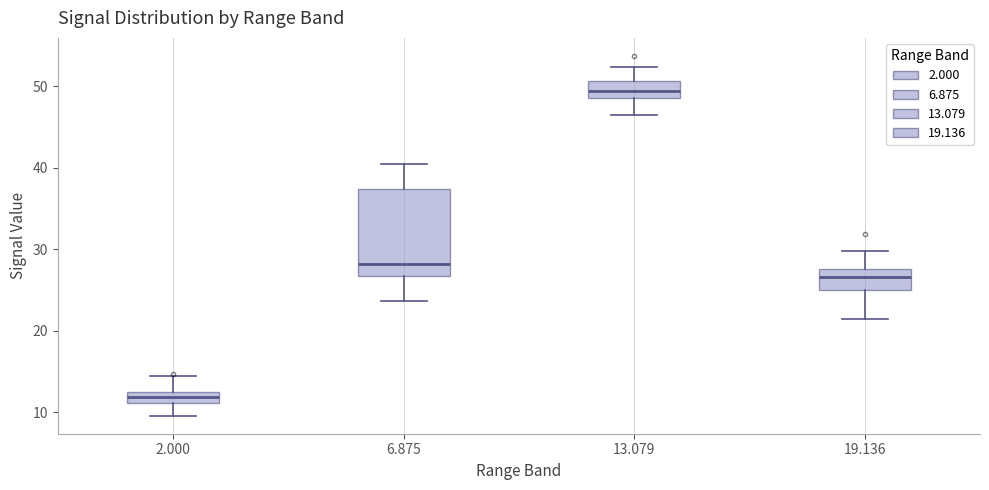

Which box has the highest median line?

13.079